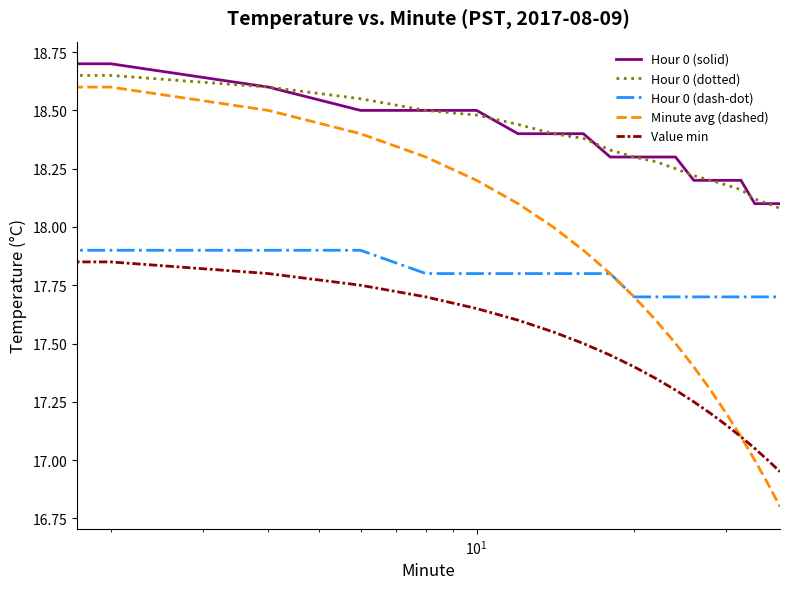

Which series has the largest range (max minus min)?

Minute avg (dashed)